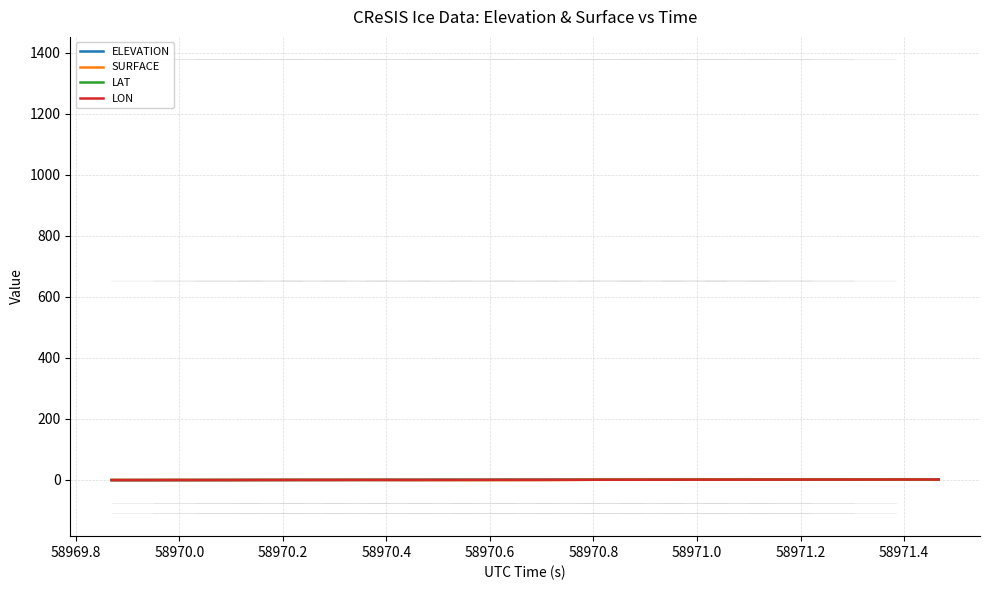

True or false: LON has a value of -0.3 at 58971.6.

False